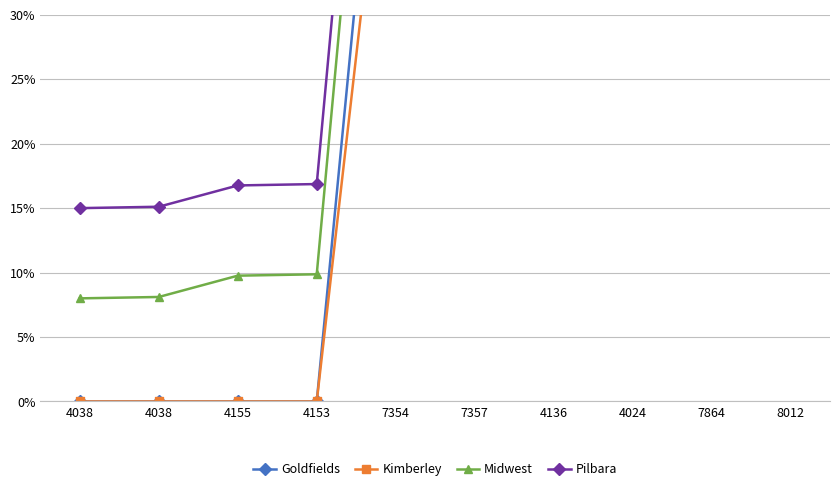

Reading left to right, transcribe all the data shown in this chart.

Goldfields: 4038=0.0	4038=0.0	4155=0.0	4153=0.0	7354=0.6	7357=0.6	4136=0.8	4024=0.8	7864=0.9	8012=0.9
Kimberley: 4038=0.0	4038=0.0	4155=0.0	4153=0.0	7354=0.5	7357=0.5	4136=0.7	4024=0.7	7864=0.8	8012=0.8
Midwest: 4038=0.1	4038=0.1	4155=0.1	4153=0.1	7354=0.8	7357=0.8	4136=0.9	4024=1.0	7864=1.0	8012=1.0
Pilbara: 4038=0.1	4038=0.2	4155=0.2	4153=0.2	7354=0.8	7357=0.8	4136=1.0	4024=1.0	7864=1.0	8012=1.0